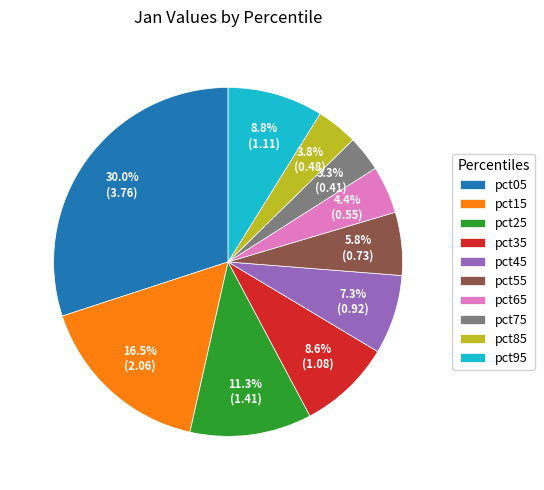

To the nearest percent, what portion does pct25 represent?

11%